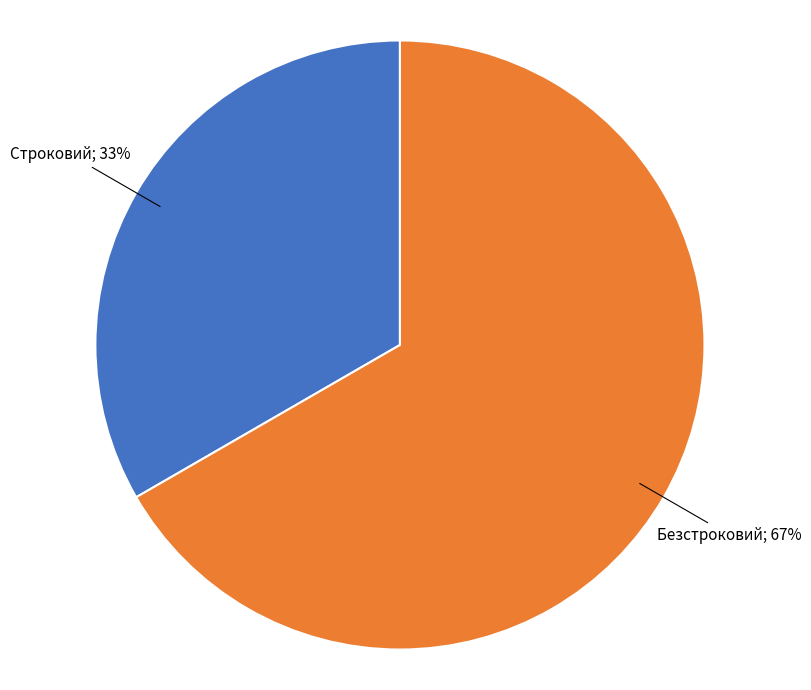

To the nearest percent, what is the average slice percentage?

50%